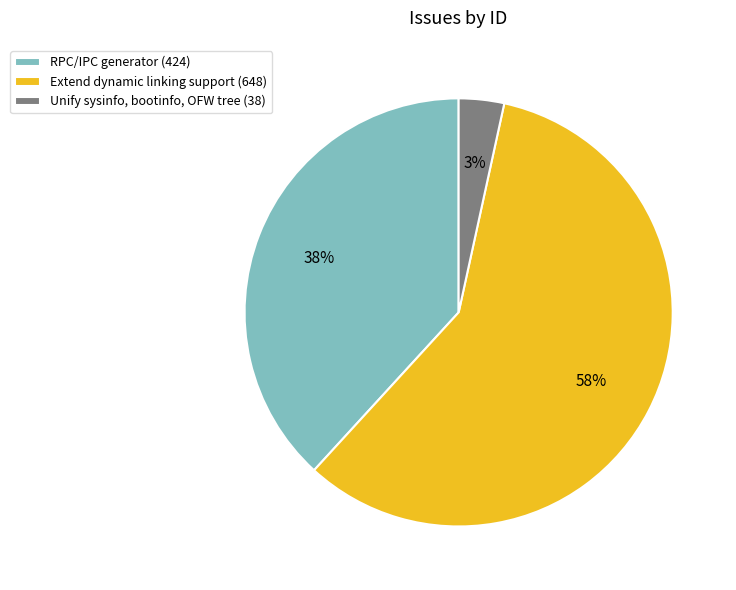

To the nearest percent, what is the difference between the Extend dynamic linking support and RPC/IPC generator slice percentages?

20%